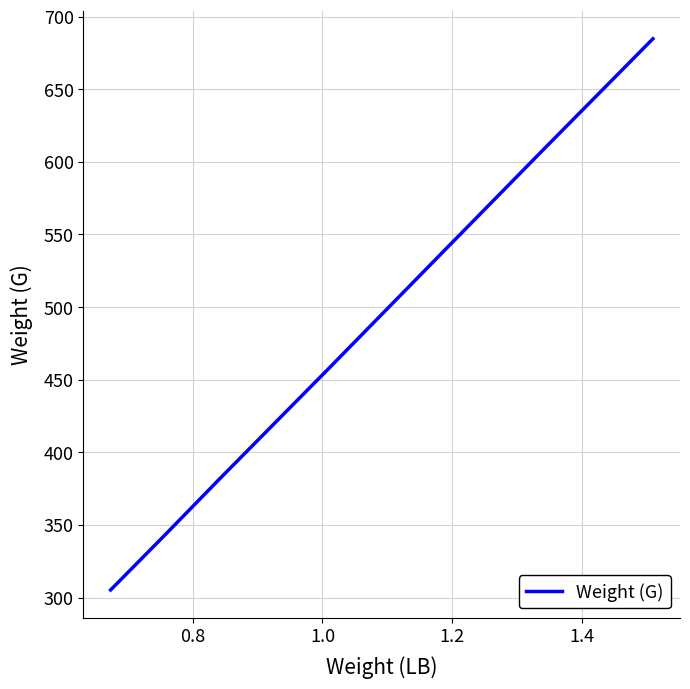

What is the sum of all values?

3732.4